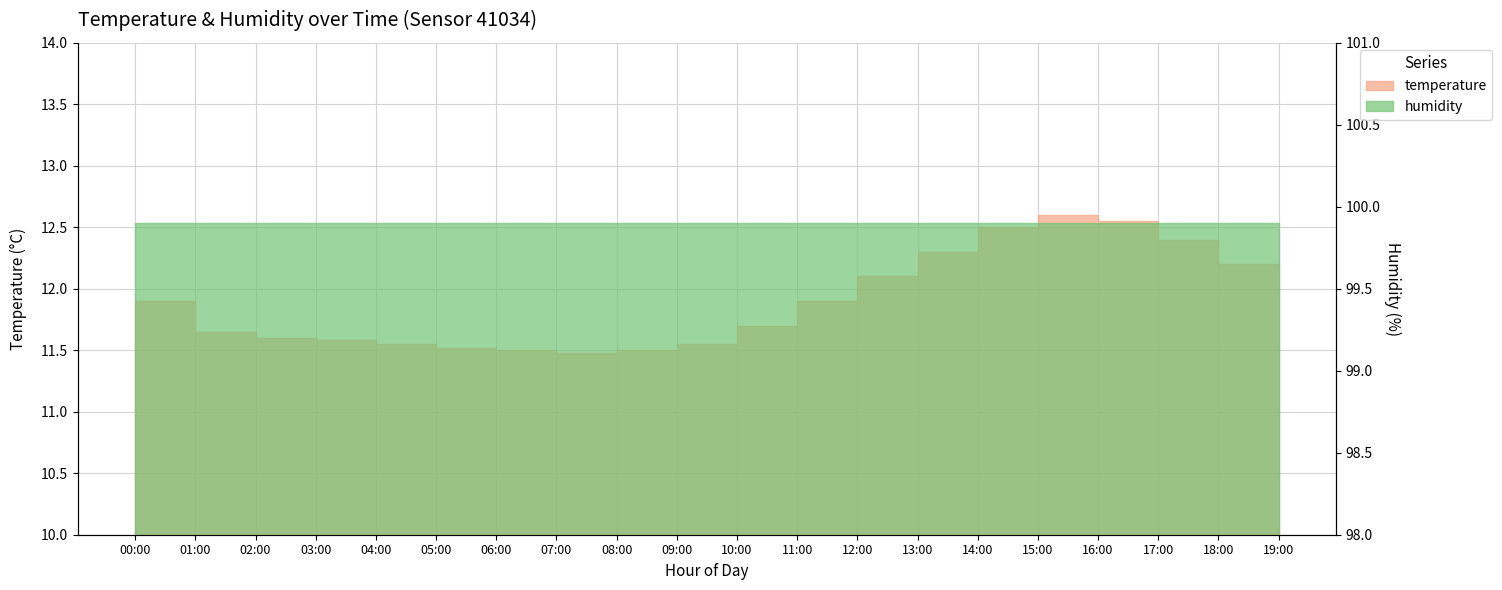

List the labels in order of value, largest first.

15:00, 16:00, 14:00, 17:00, 13:00, 18:00, 12:00, 19:00, 00:00, 11:00, 10:00, 01:00, 02:00, 03:00, 04:00, 09:00, 05:00, 06:00, 08:00, 07:00